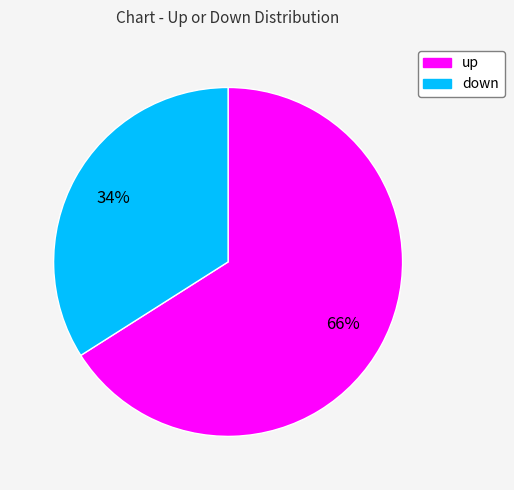

Between down and up, which is larger?

up